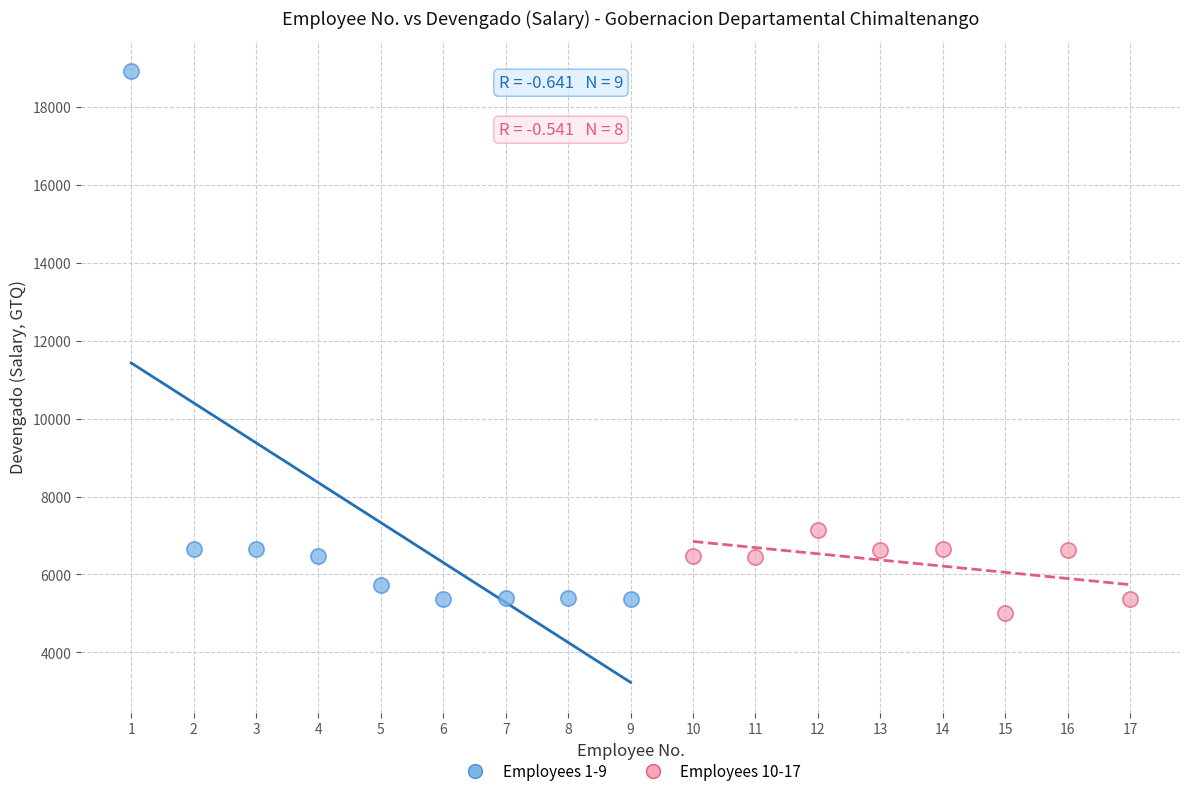

Which series has the largest Y range (max minus min)?

Employees 1-9